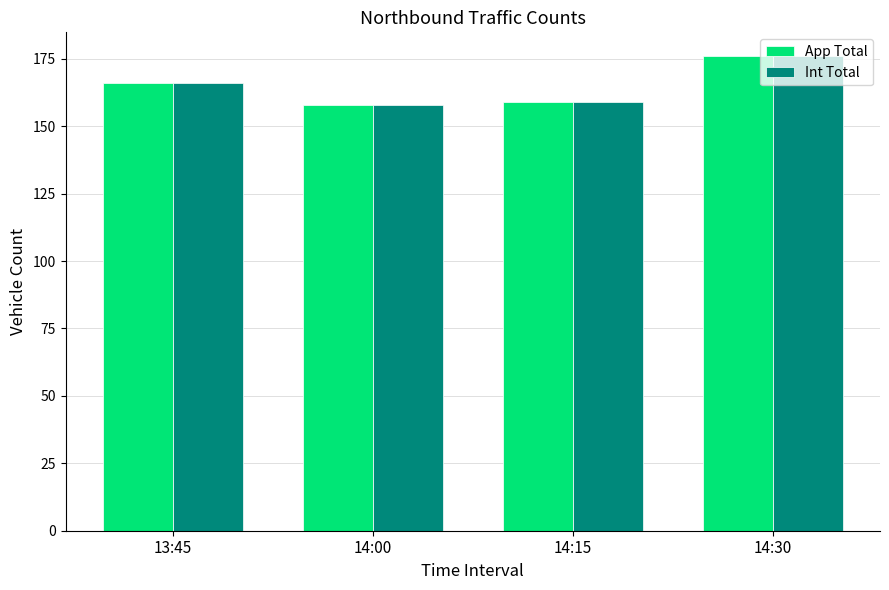

True or false: App Total has a value of 166 at 13:45.

True